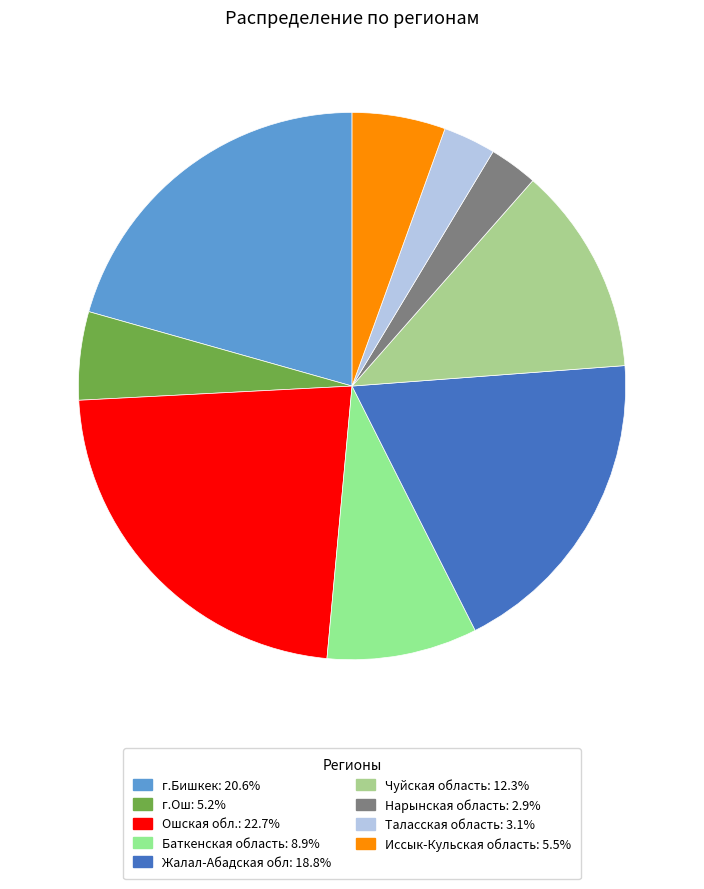

Which category has the biggest portion of the pie?

Ошская обл.